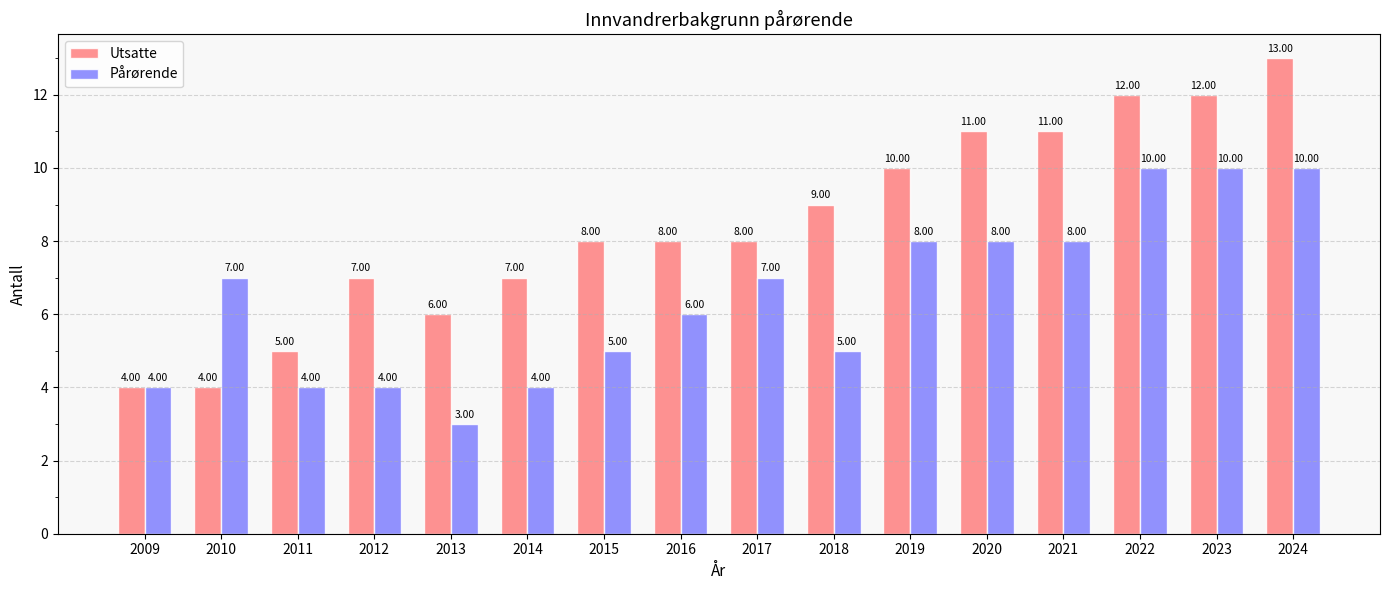

At 2019, list the series in order from smallest to largest.

Pårørende, Utsatte